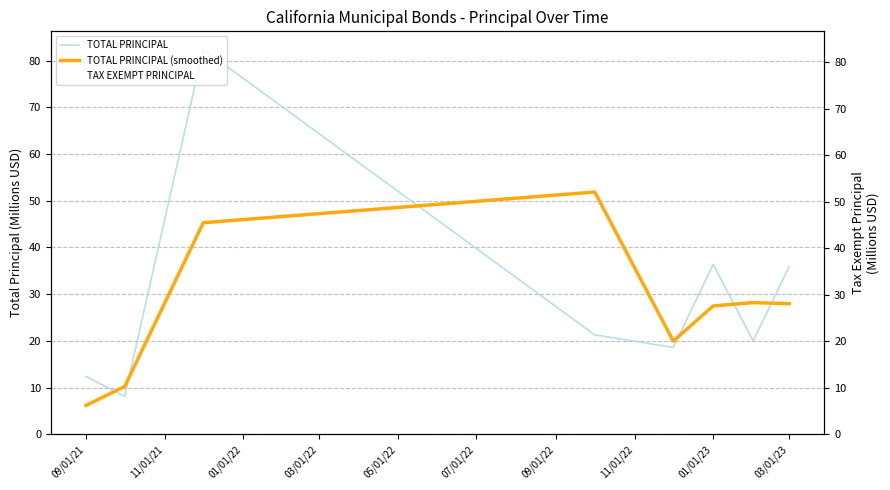

How many values in the TOTAL PRINCIPAL series exceed 21?

4